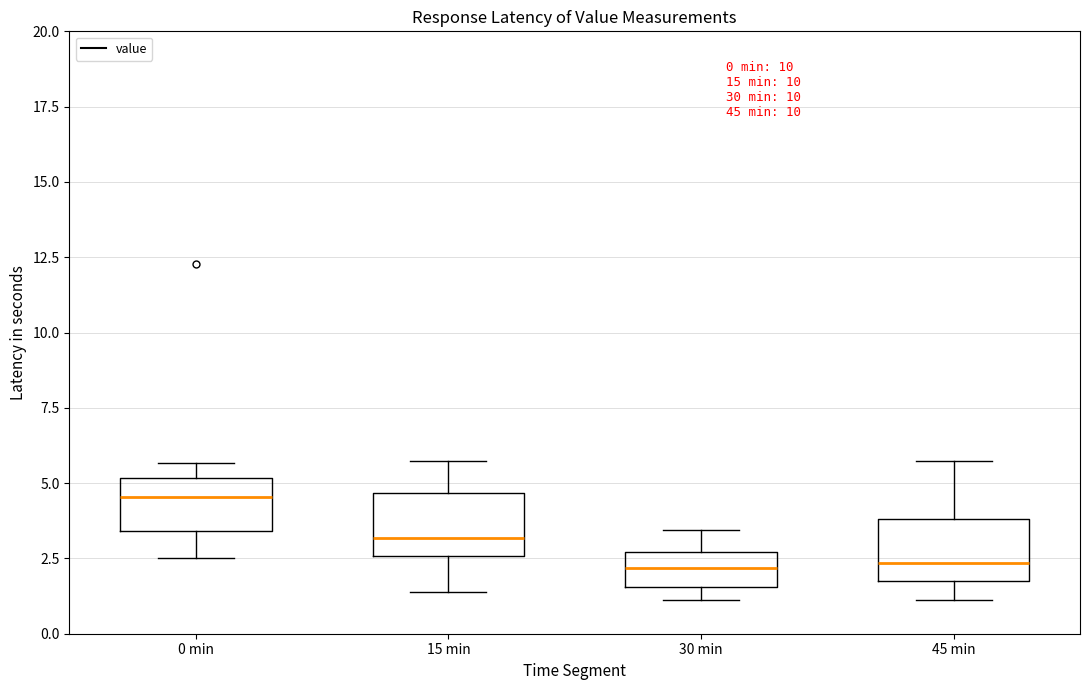

Reading left to right, read every box against the y-axis: the position of its median line, the range the box covers, and the ends of its whiskers. The values are not printed on the chart, so give them approximately, as read against the axis.

0 min: median 4.5, box 3.5 to 5.0, whiskers 2.5 to 5.5
15 min: median 3.0, box 2.5 to 4.5, whiskers 1.5 to 6.0
30 min: median 2.0, box 1.5 to 2.5, whiskers 1.0 to 3.5
45 min: median 2.5, box 1.5 to 4.0, whiskers 1.0 to 6.0